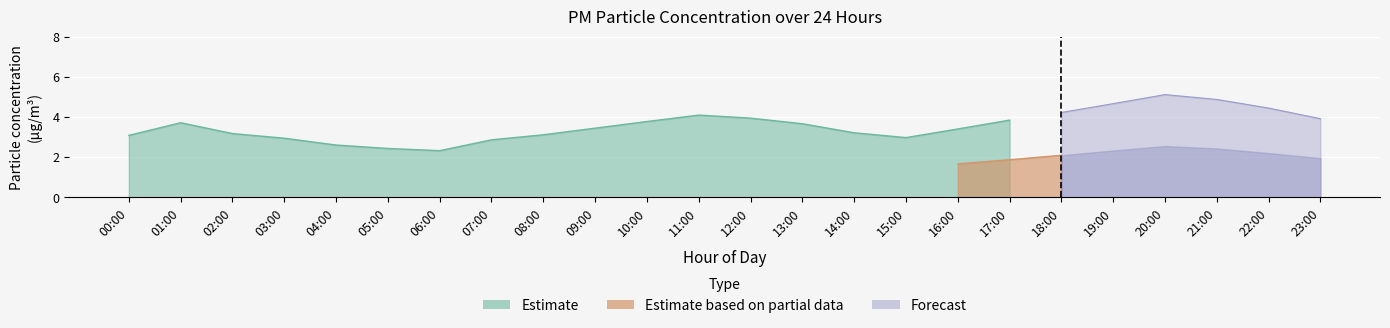

What is the value of the P1 point at the 17th from the left?

3.4